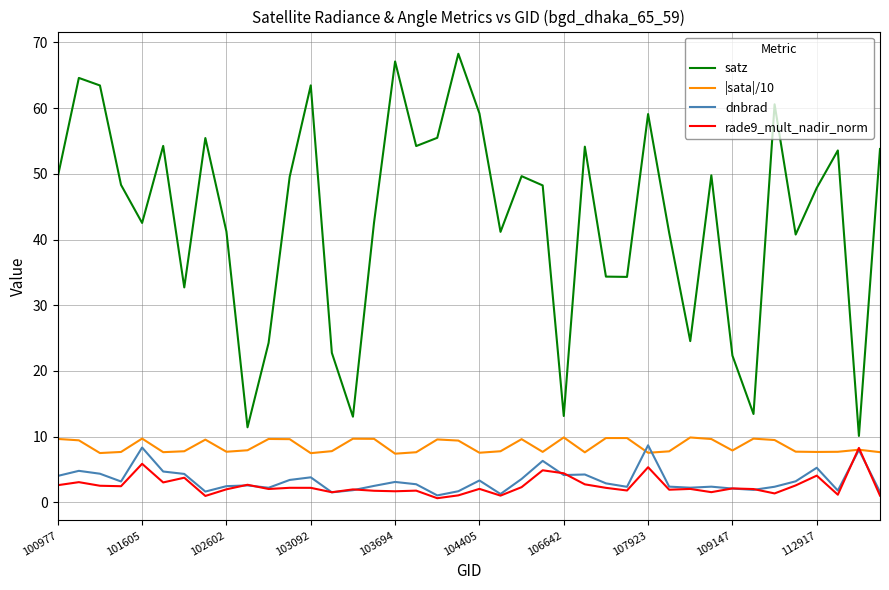

True or false: |sata|/10 and satz cross at least once.

False